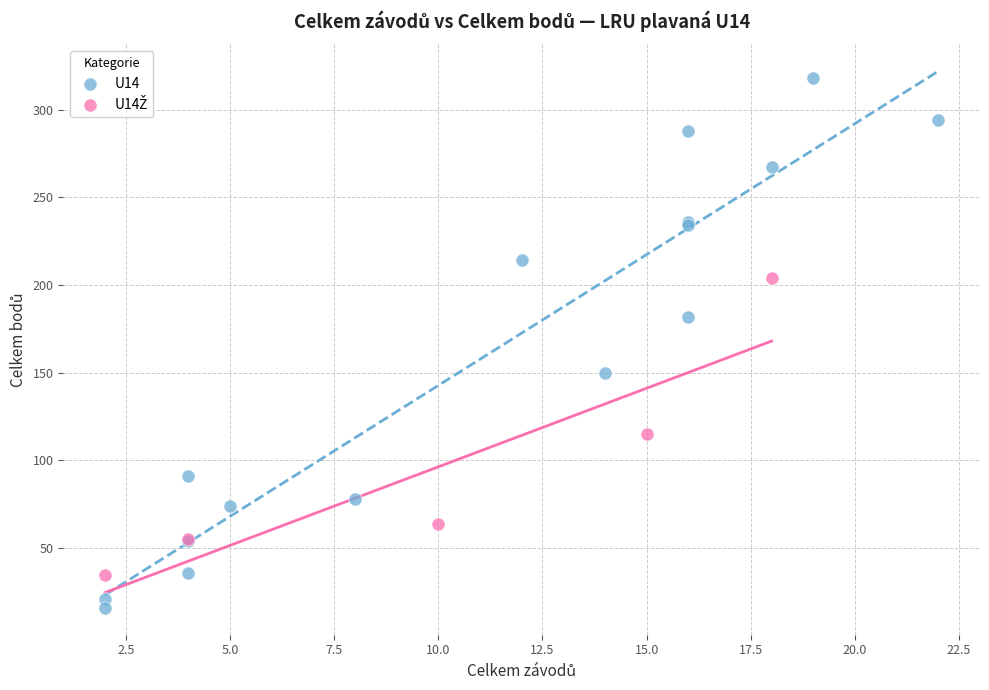

Which series has the widest spread of Y values?

U14